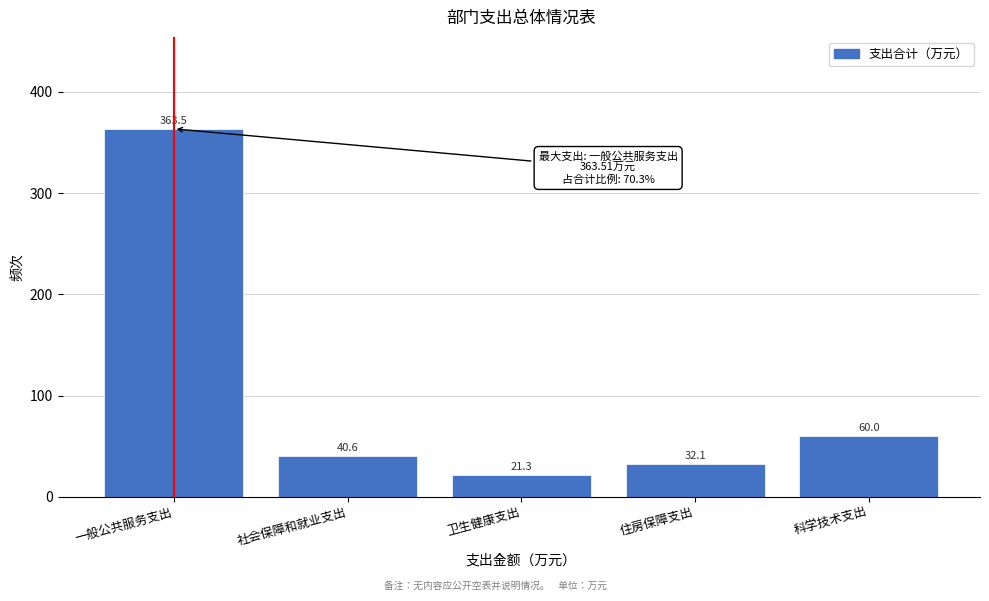

Reading left to right, list all the values displayed in this chart.

一般公共服务支出=363.5	社会保障和就业支出=40.6	卫生健康支出=21.3	住房保障支出=32.1	科学技术支出=60.0